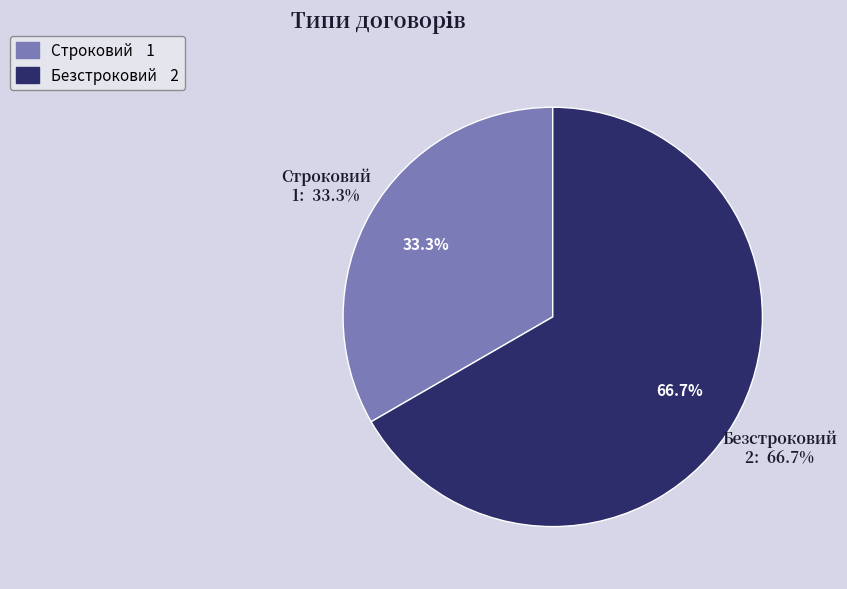

Which slice is the smallest?

Строковий